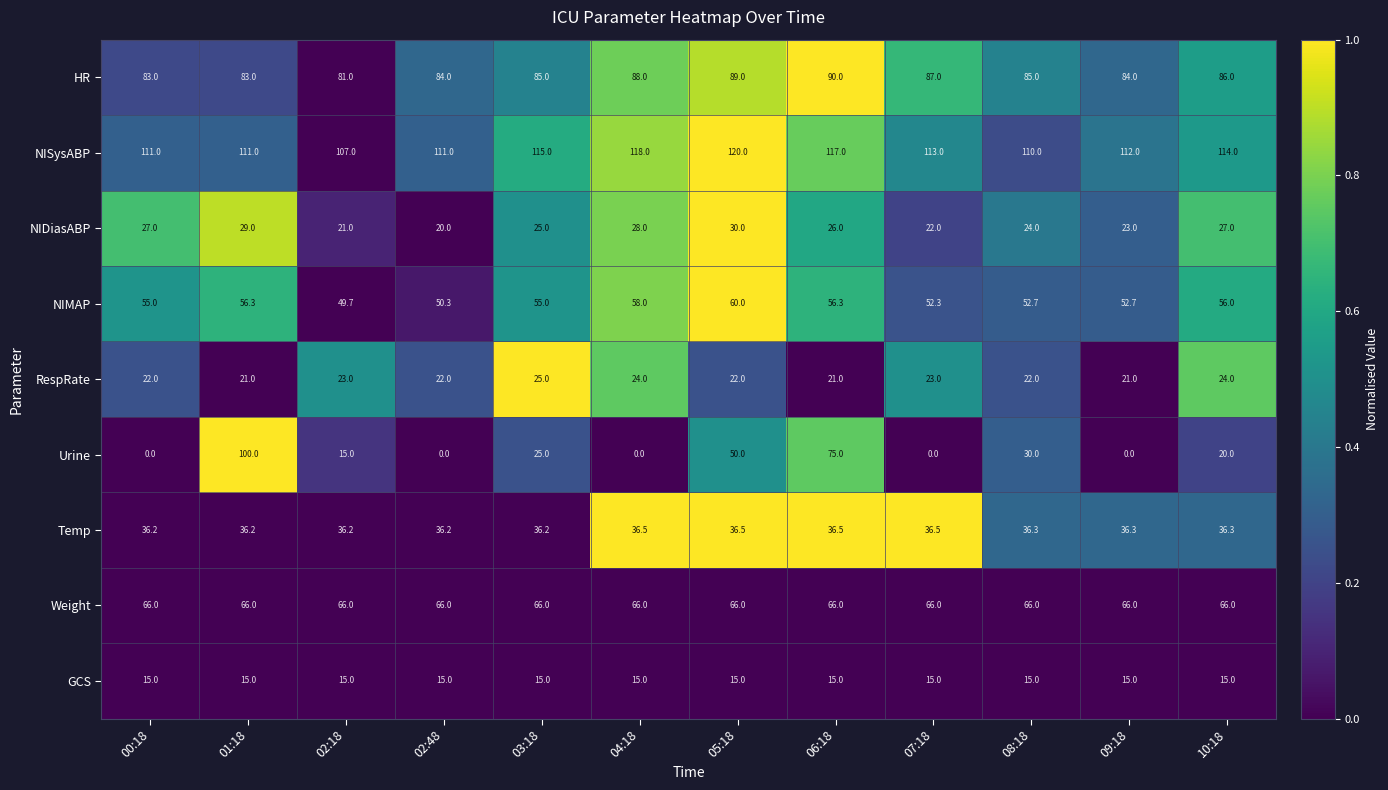

What is the difference between the highest and lowest values at 10:18?

99.0